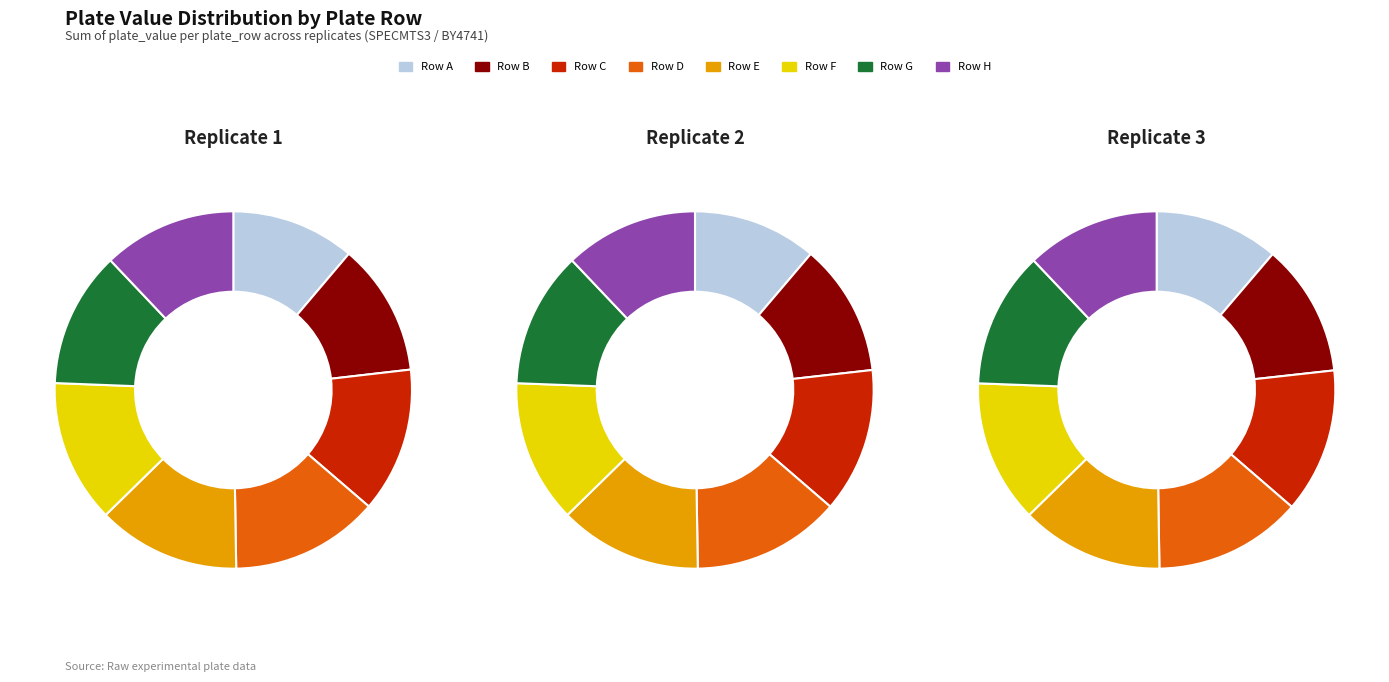

Which slice is the largest?

D